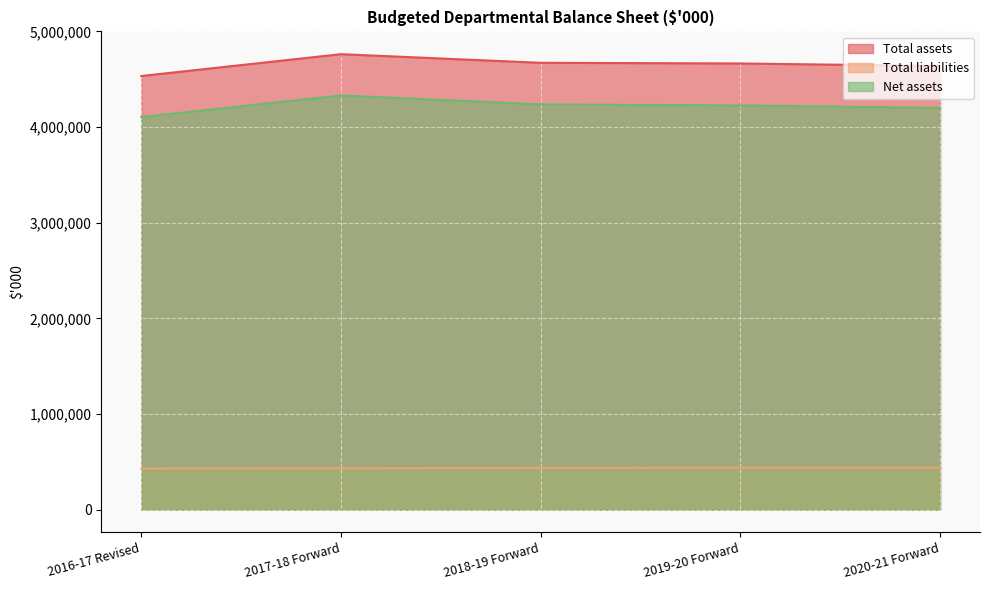

Rank the series at 2016-17 Revised from lowest to highest value.

Total liabilities, Net assets, Total assets